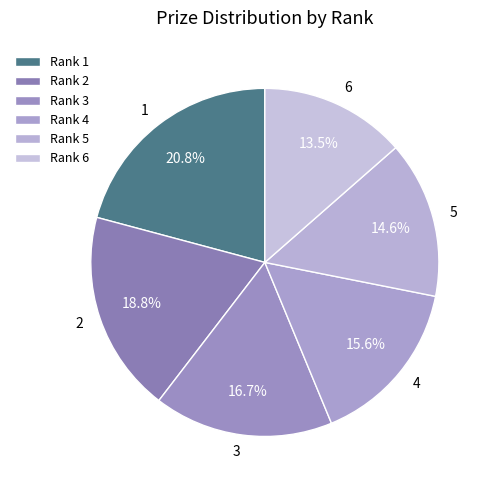

What is the ratio of the value at 5 to the value at 2?

0.8